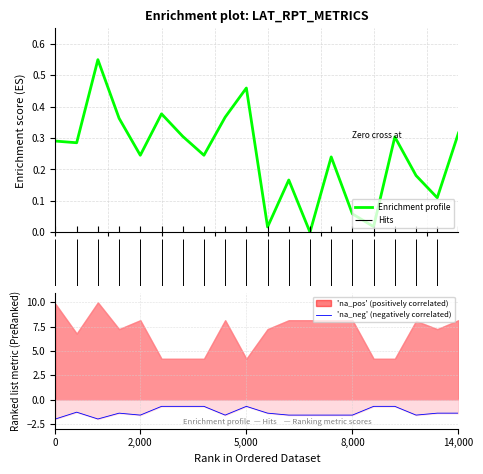

What is the difference between the 'na_neg' (negatively correlated) values at 17.5 and 14?

0.9